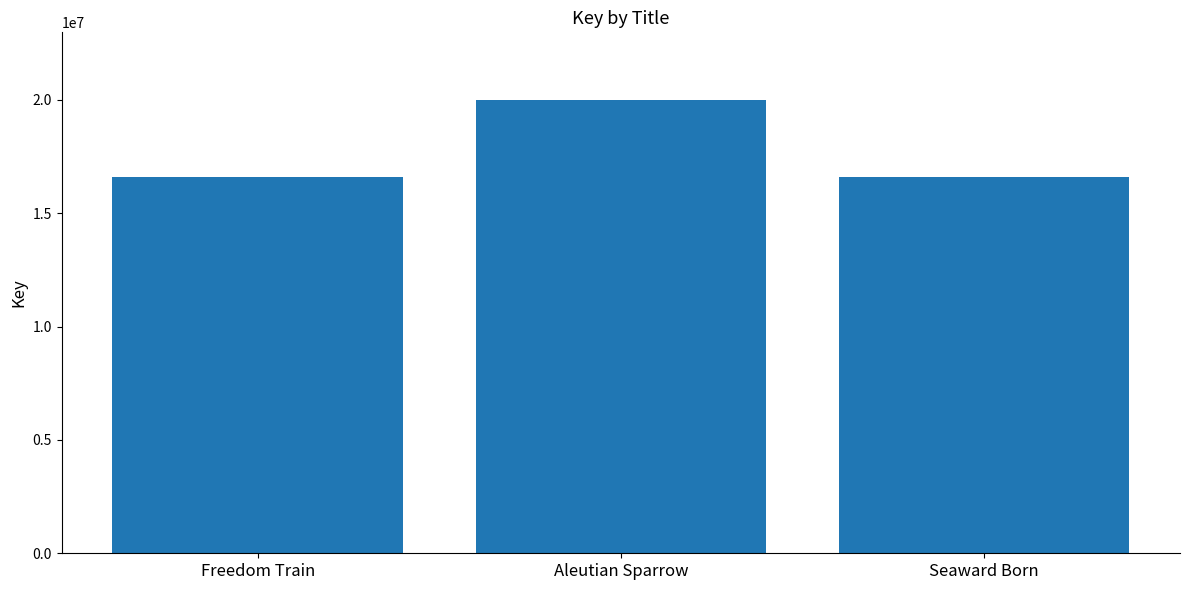

Which has a higher value, Freedom Train or Aleutian Sparrow?

Aleutian Sparrow